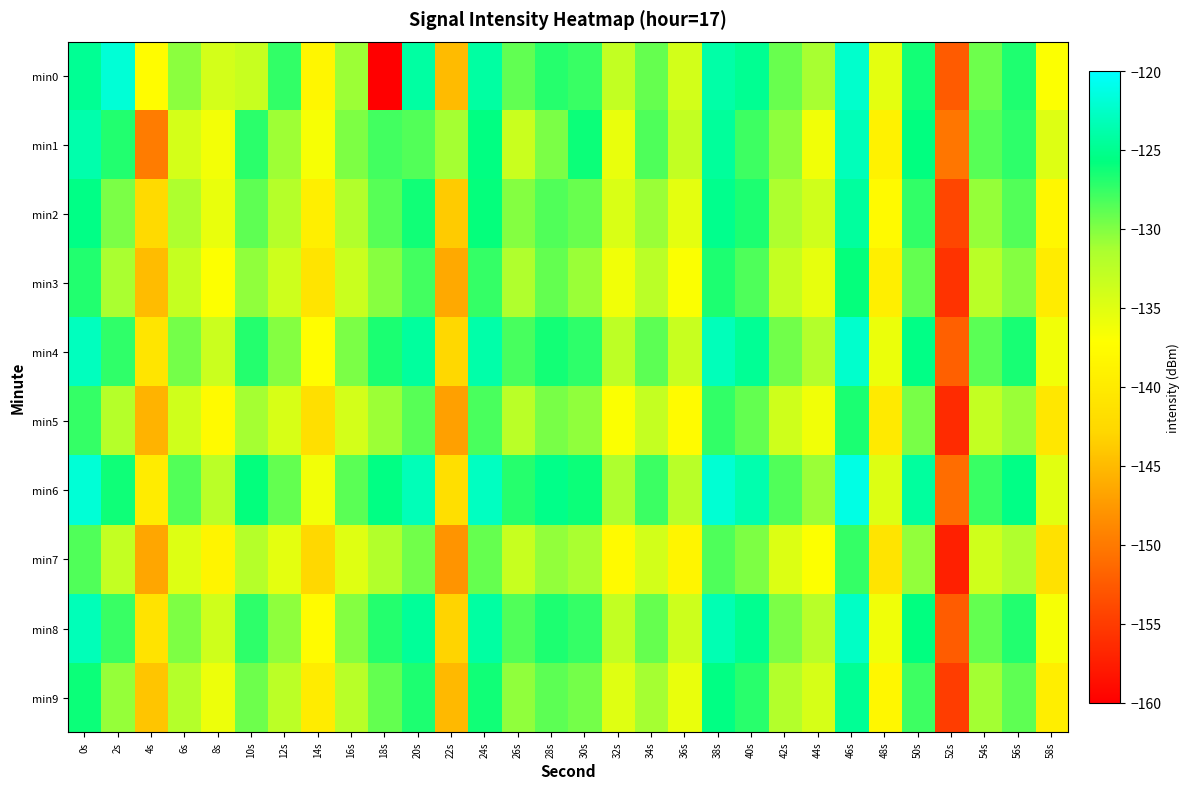

What is the total value across all series at 20s?

-1263.8